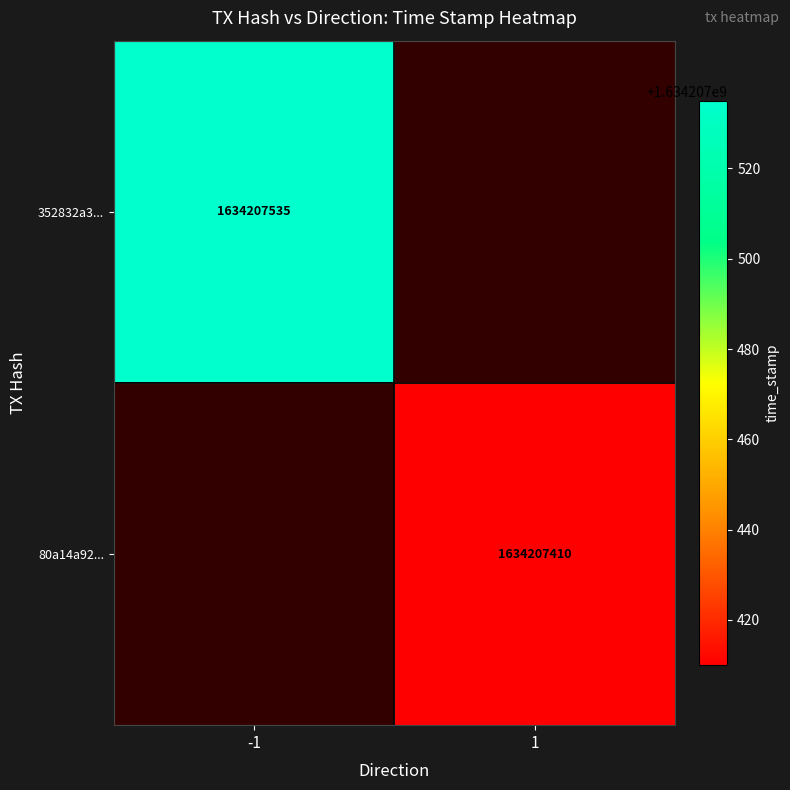

What is the spread (max minus min) of values at time_stamp?

125